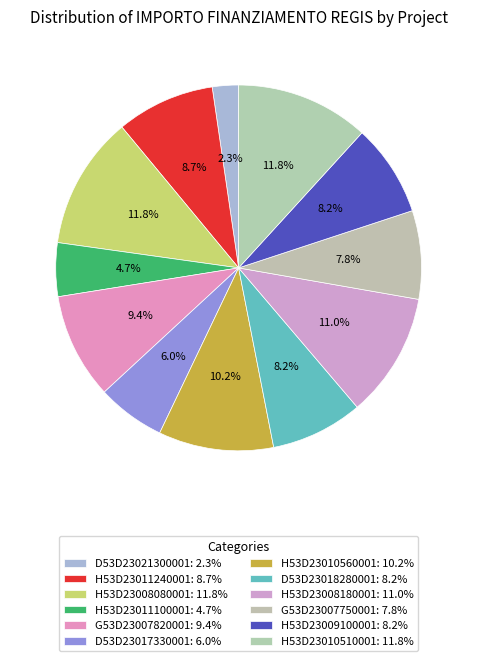

True or false: H53D23009100001 accounts for 1% of the total.

False